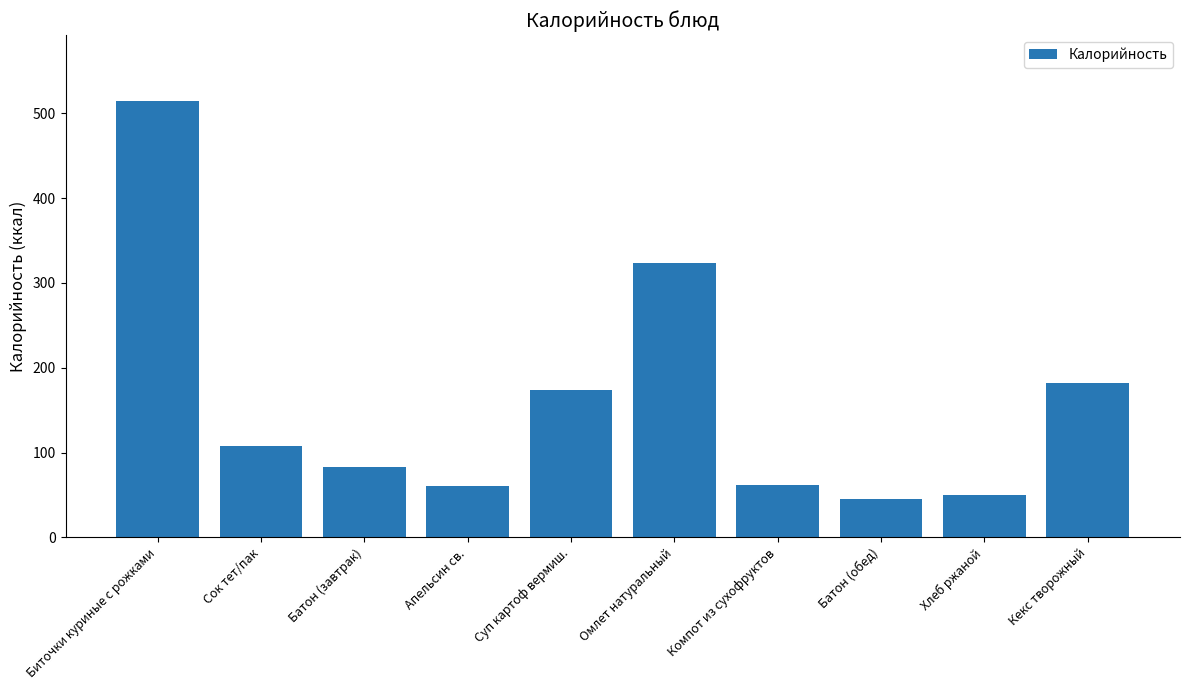

What is the value of the 10th bar from the left?

182.2